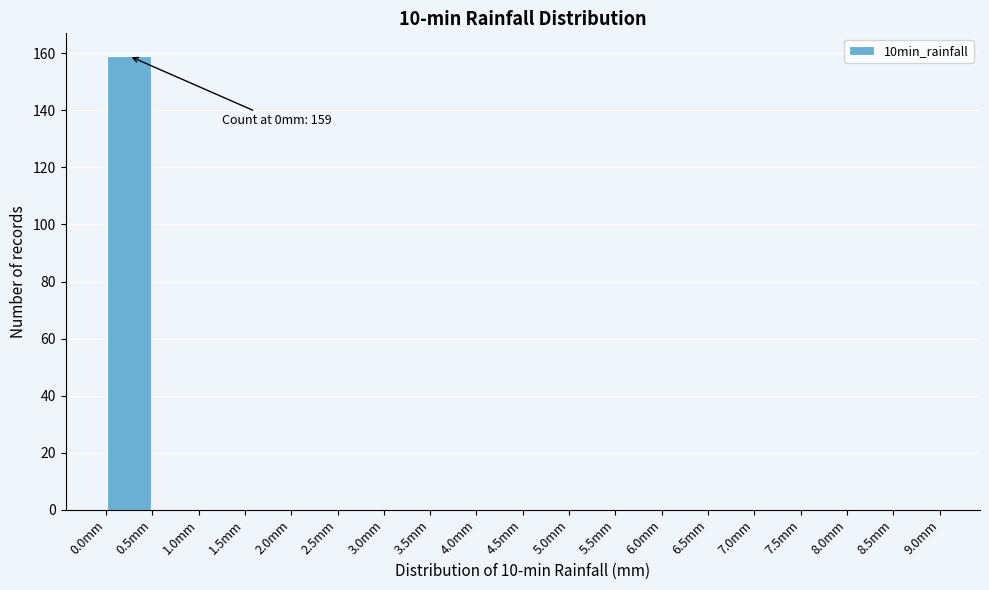

Over which range of the x-axis is the bar tallest?

0.0 to 0.5